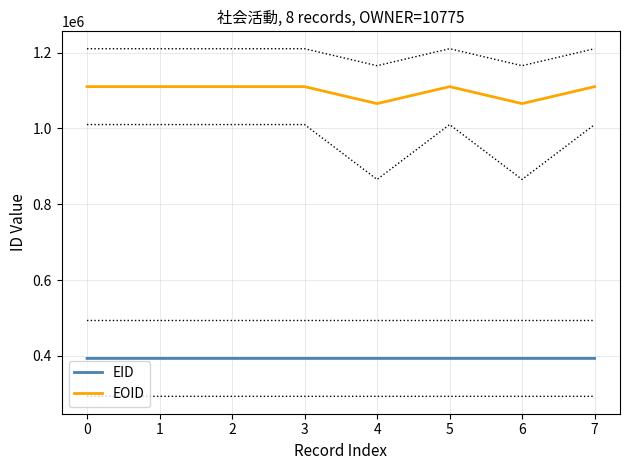

Rank the series by their average value, from lowest to highest.

EID, EOID